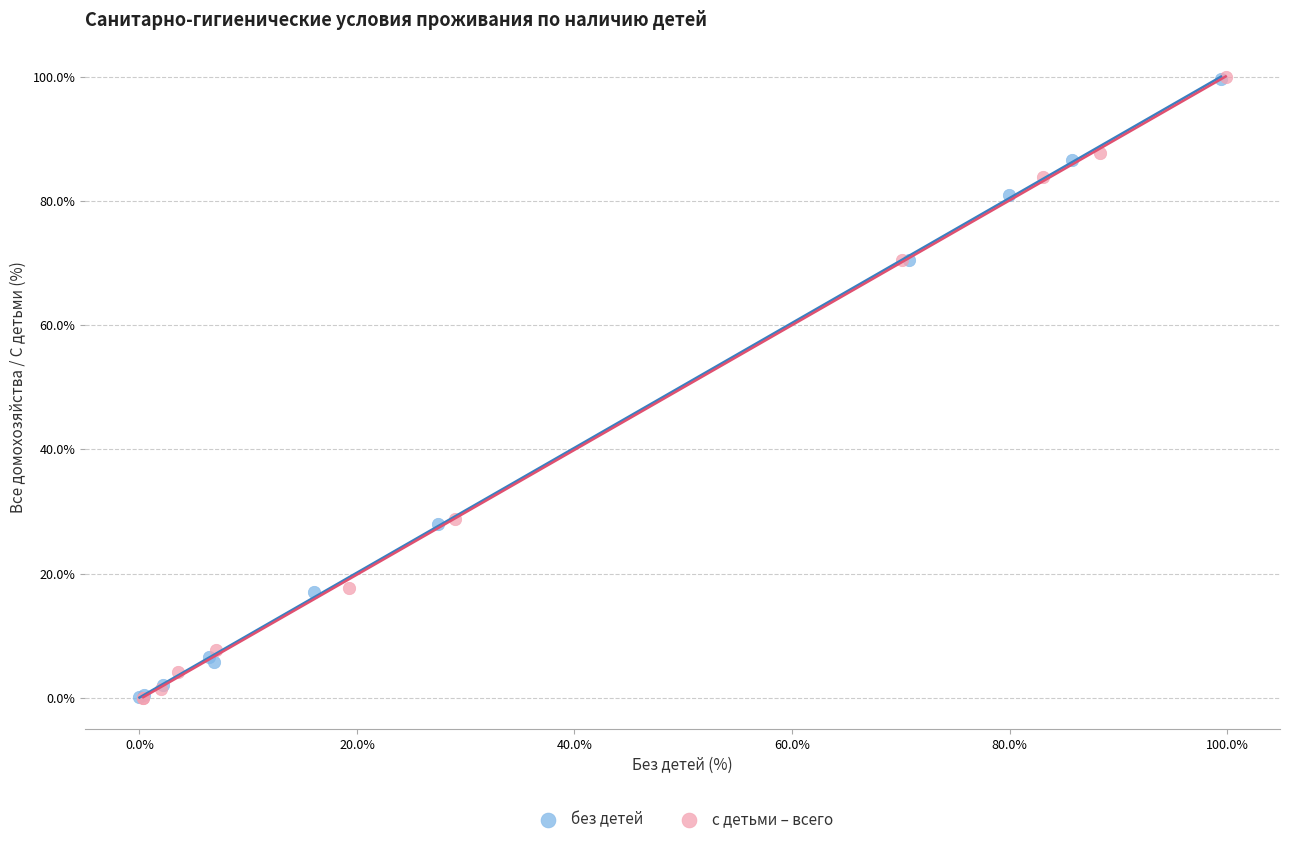

Which series has the largest Y range (max minus min)?

с детьми – всего